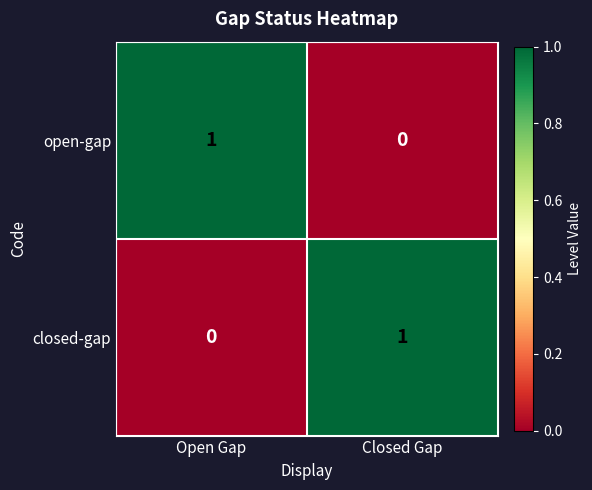

At which label does open-gap reach its minimum?

Closed Gap